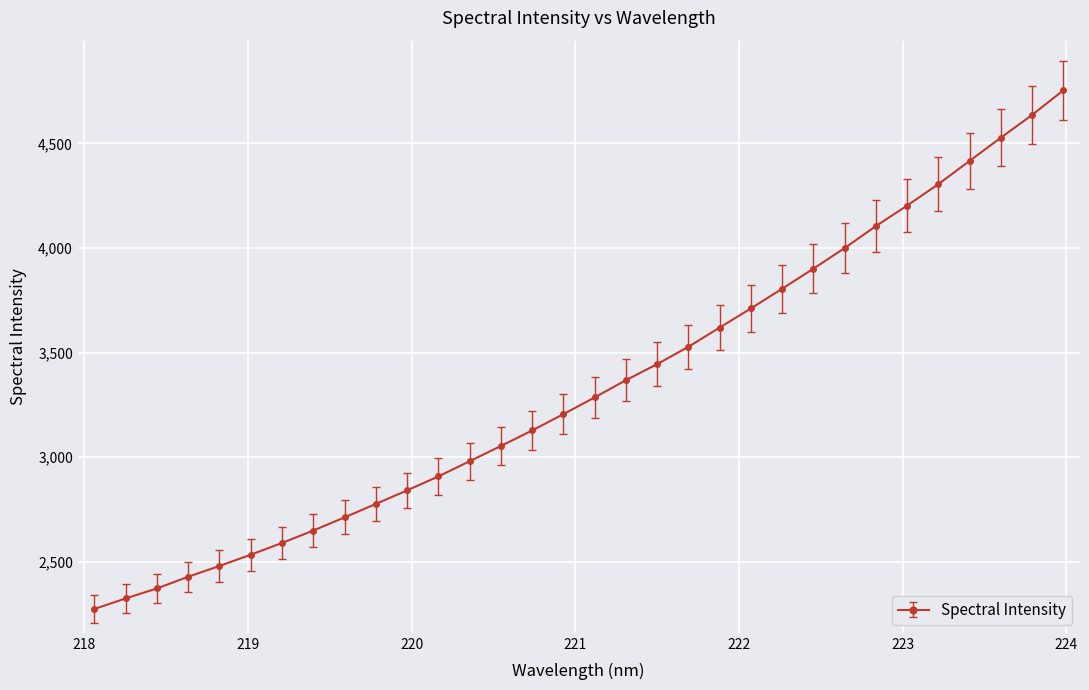

Does the chart display data point markers on the line(s)?

Yes